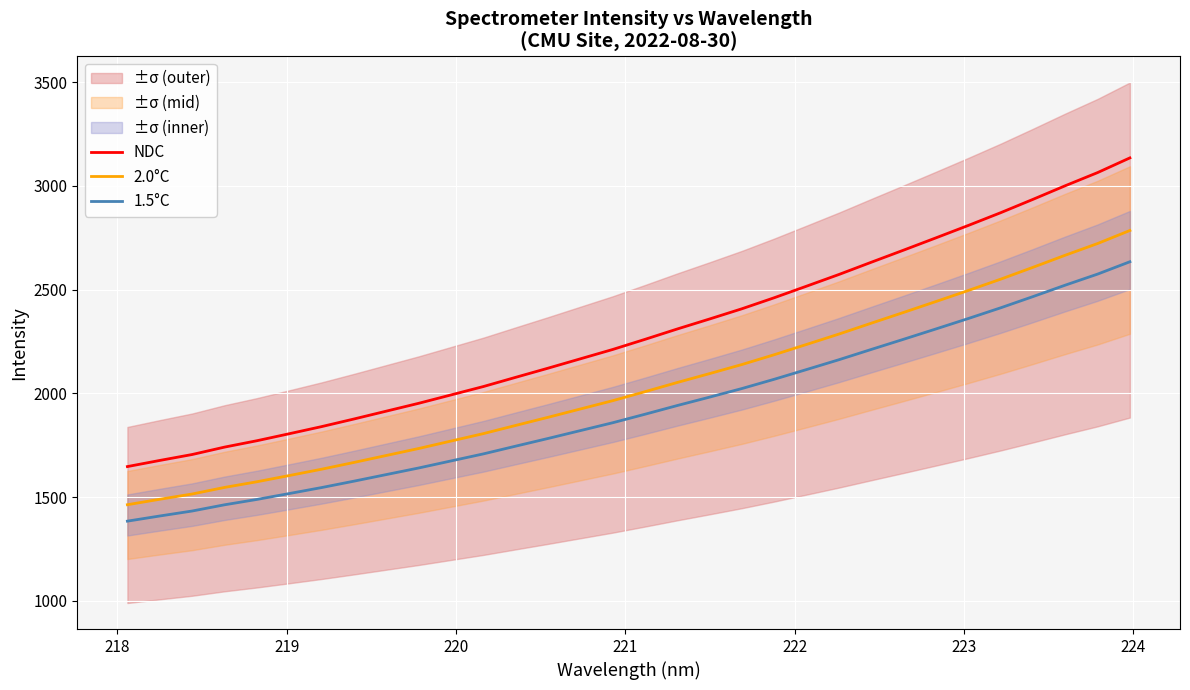

True or false: 1.5°C and NDC cross at least once.

False